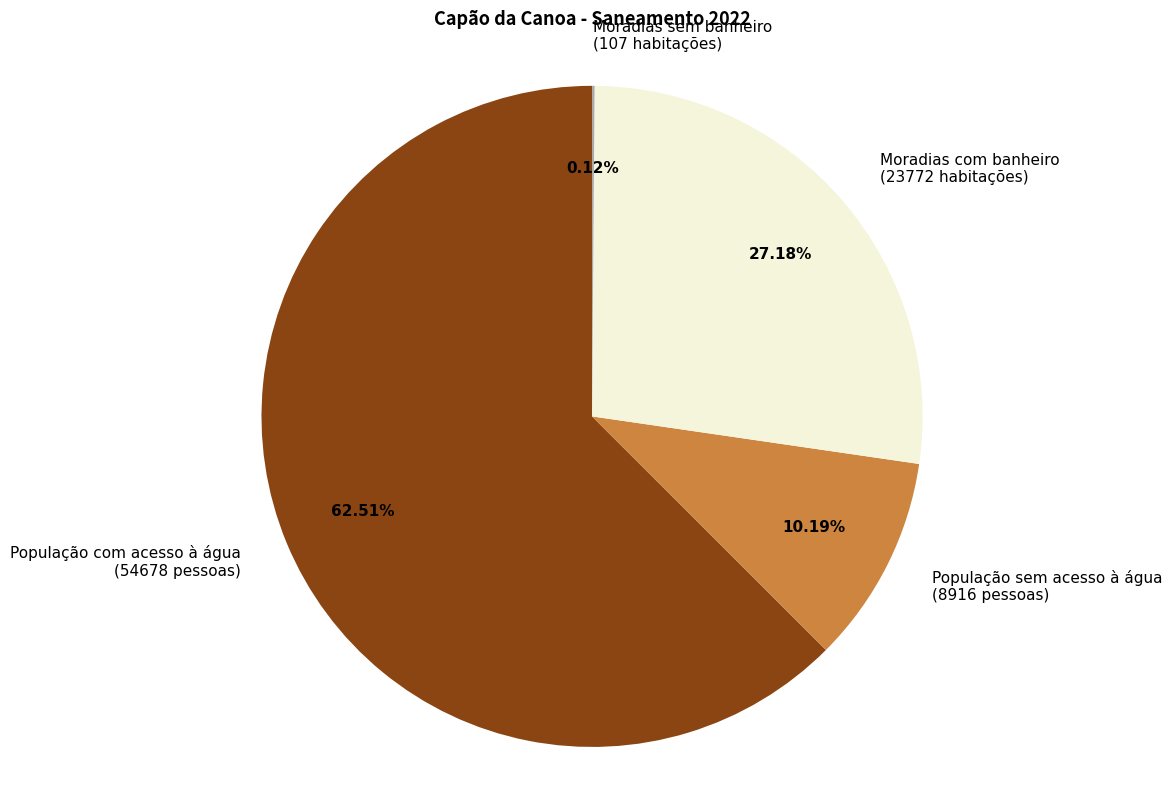

Does População com acesso à água (54678 pessoas) represent more than half of the total?

Yes